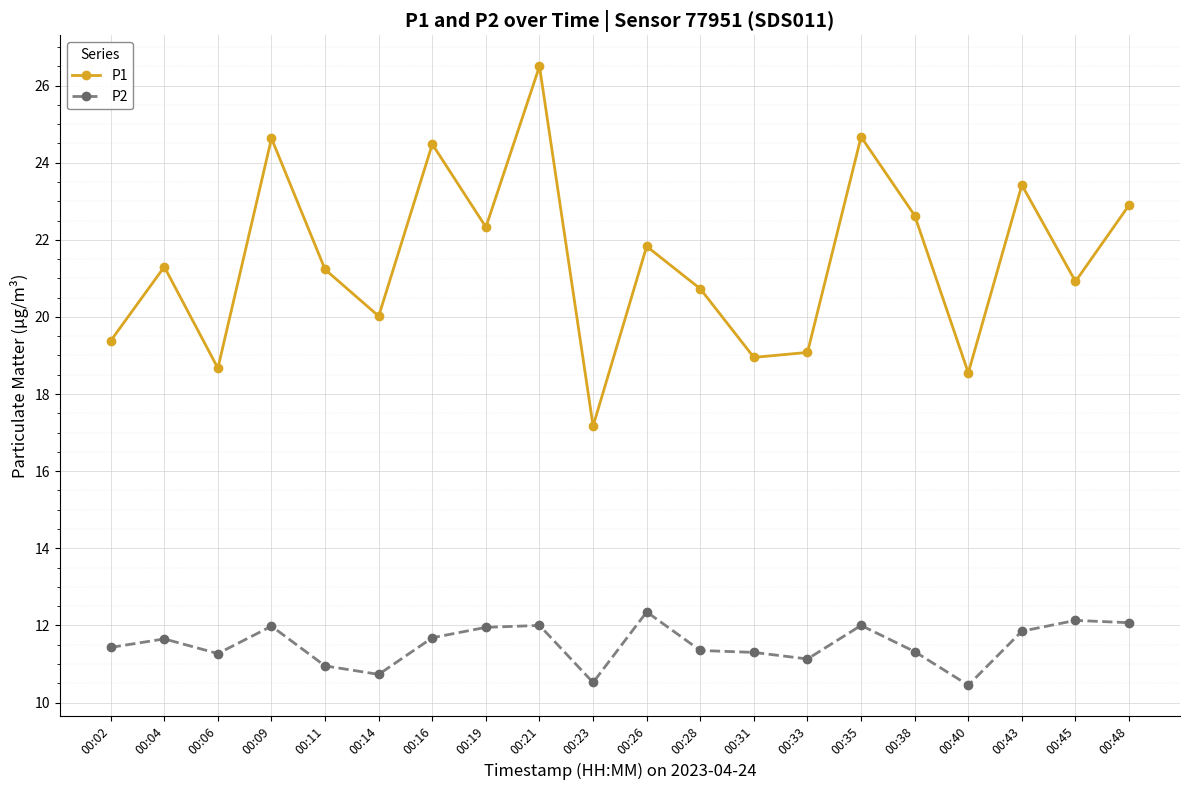

Rank the series by their maximum value, from highest to lowest.

P1, P2